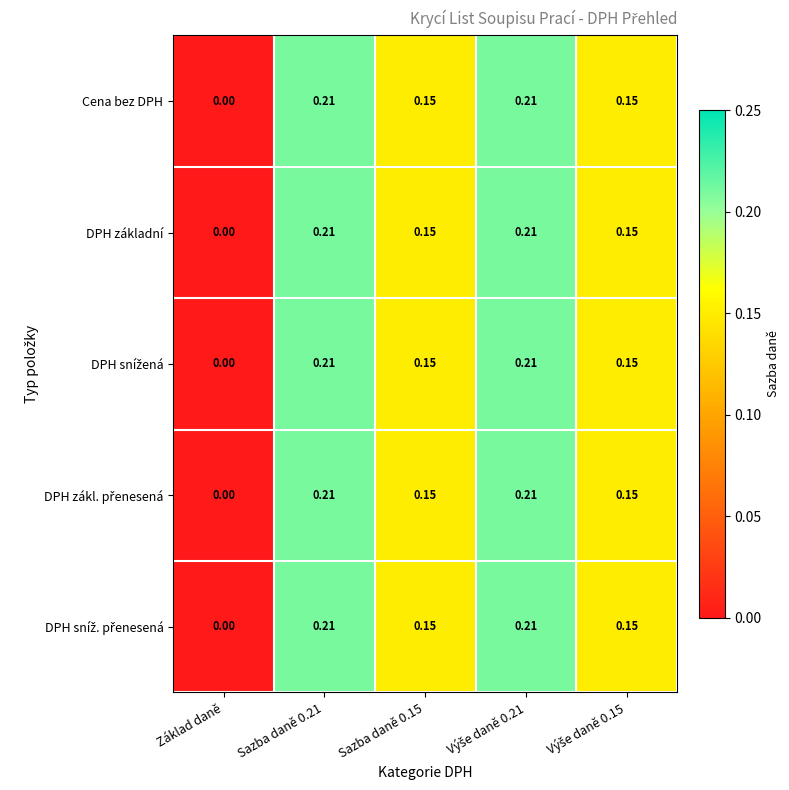

Where is Cena bez DPH nearest to the value 0?

Základ daně